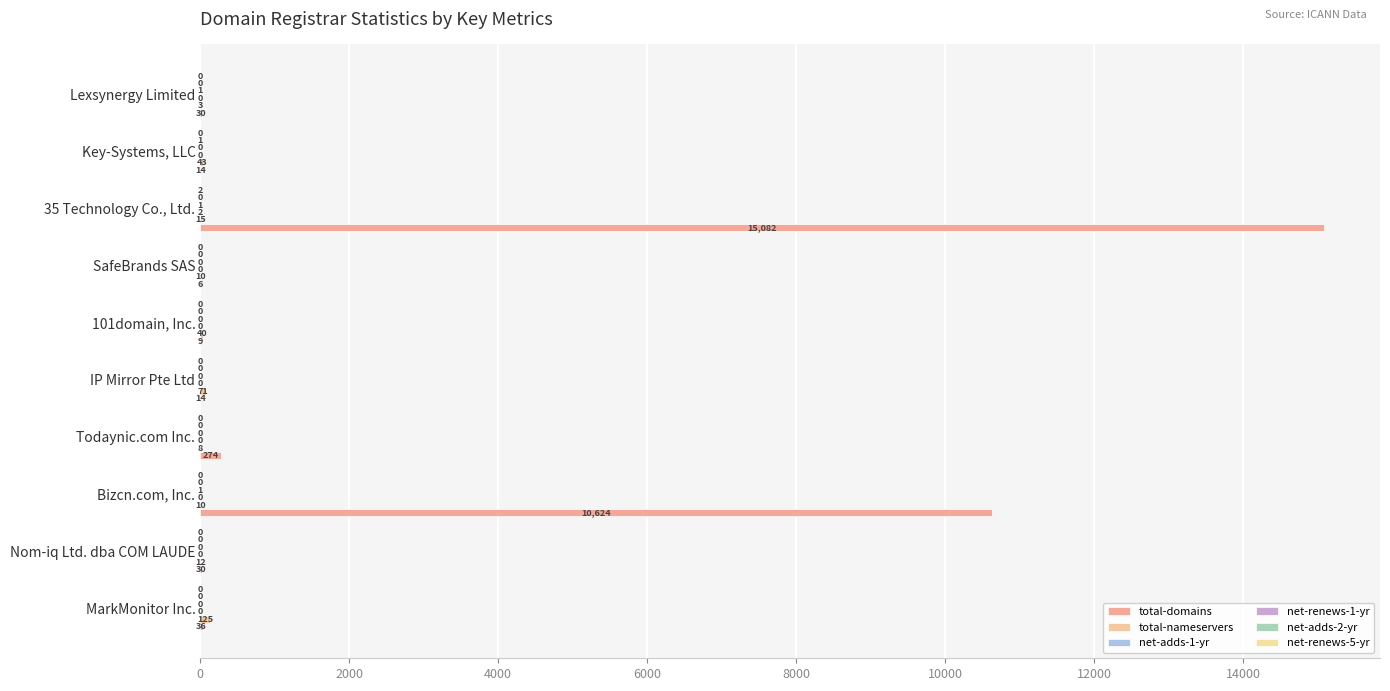

How many series are shown in this chart?

6